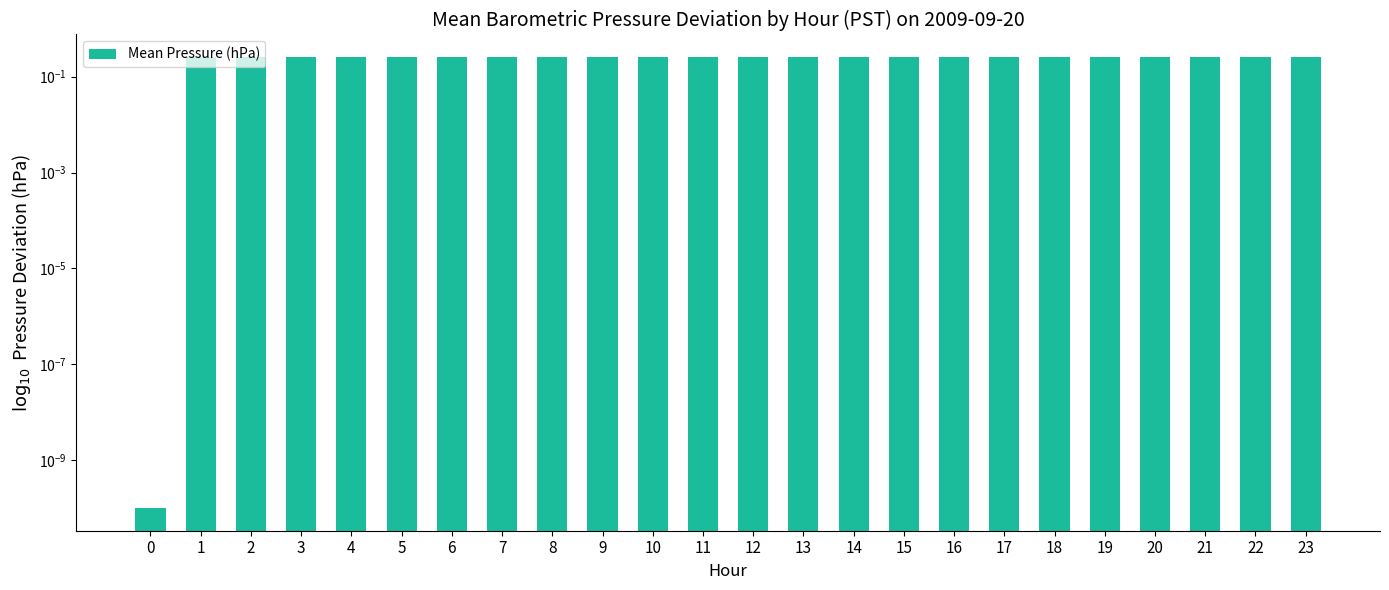

Read the value at 22.

0.3